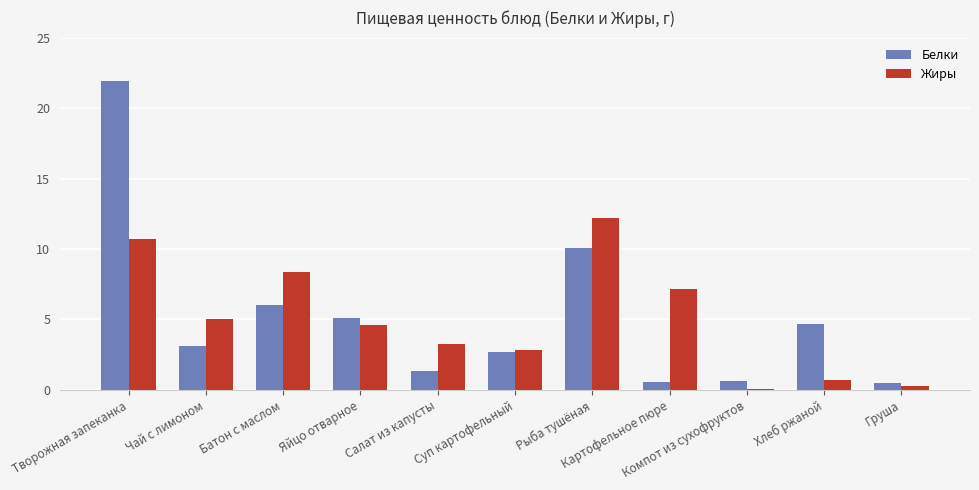

Is the value of Белки at Яйцо отварное greater than the value of Жиры at Творожная запеканка?

No